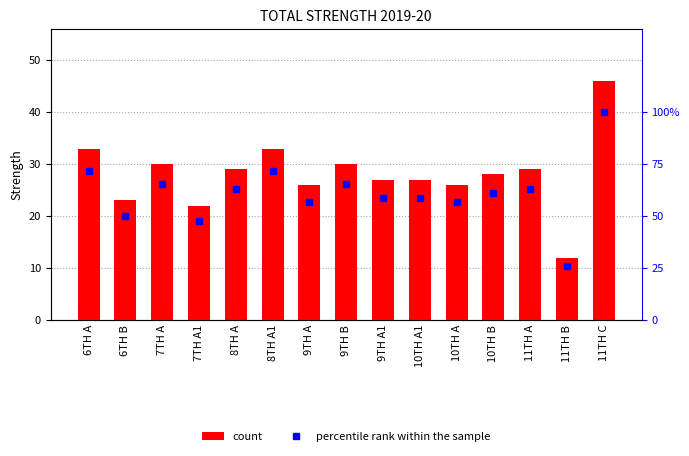

Read the percentile rank within the sample value at 10TH A1.

0.6